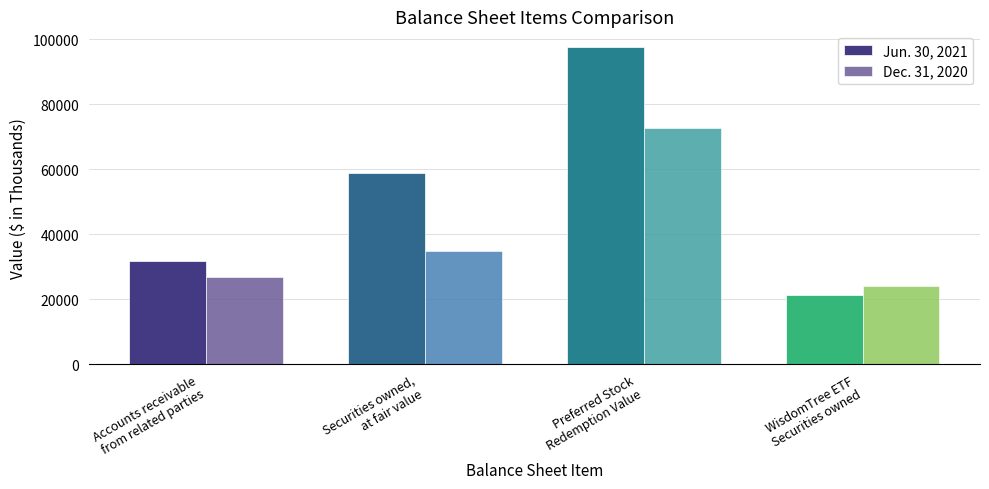

List the series in order of their overall mean, lowest first.

Dec. 31, 2020, Jun. 30, 2021